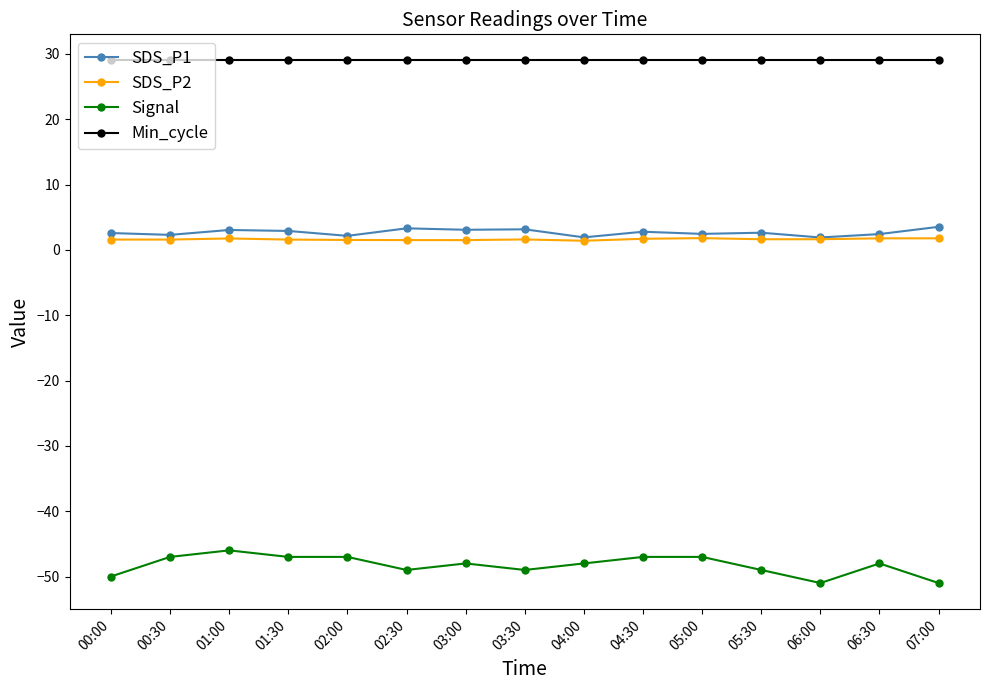

True or false: Signal and Min_cycle cross at least once.

False